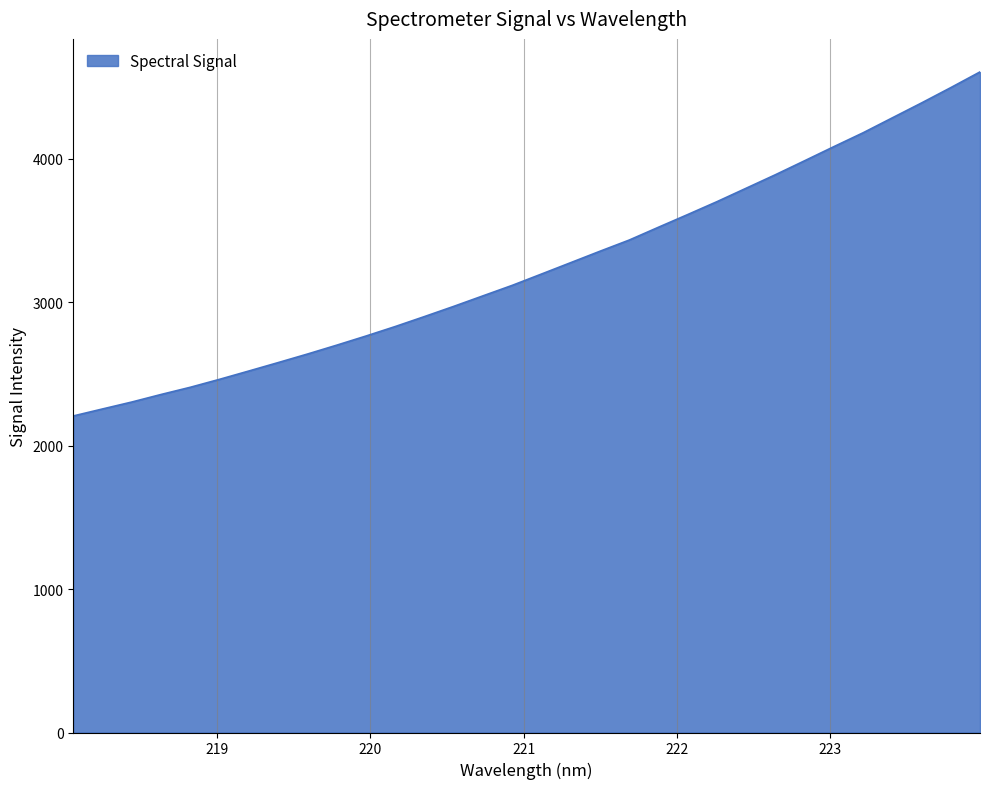

What is the average value?

3246.4